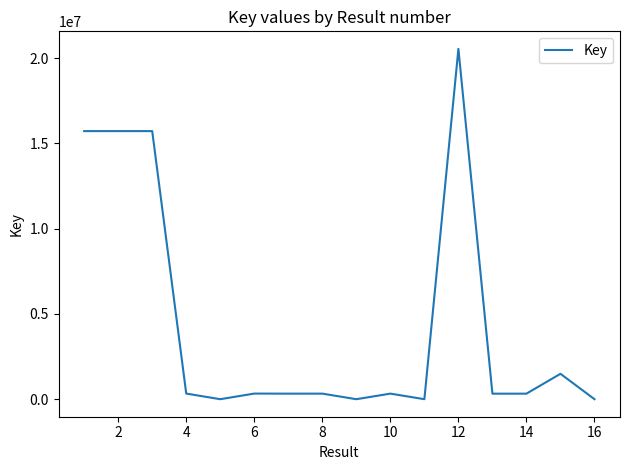

What is the difference between the maximum and minimum values?

20533218